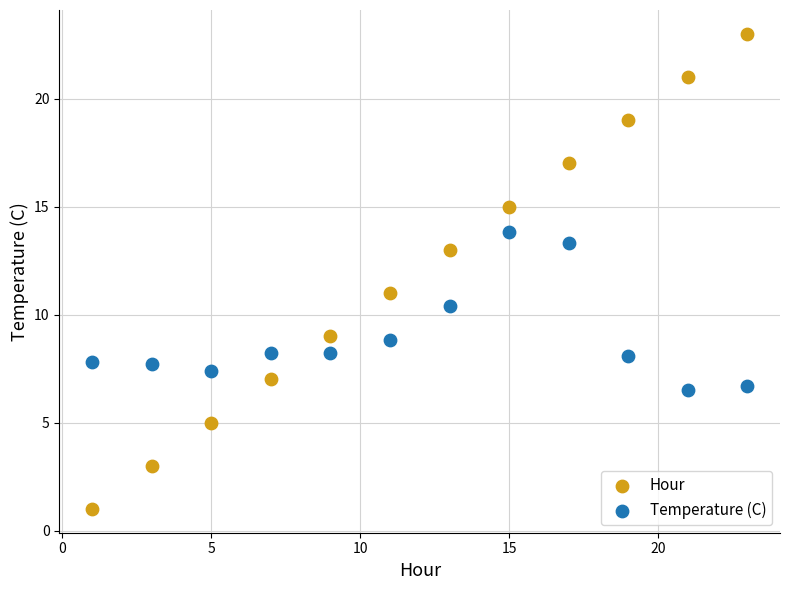

Which series contains the highest Y value?

Hour